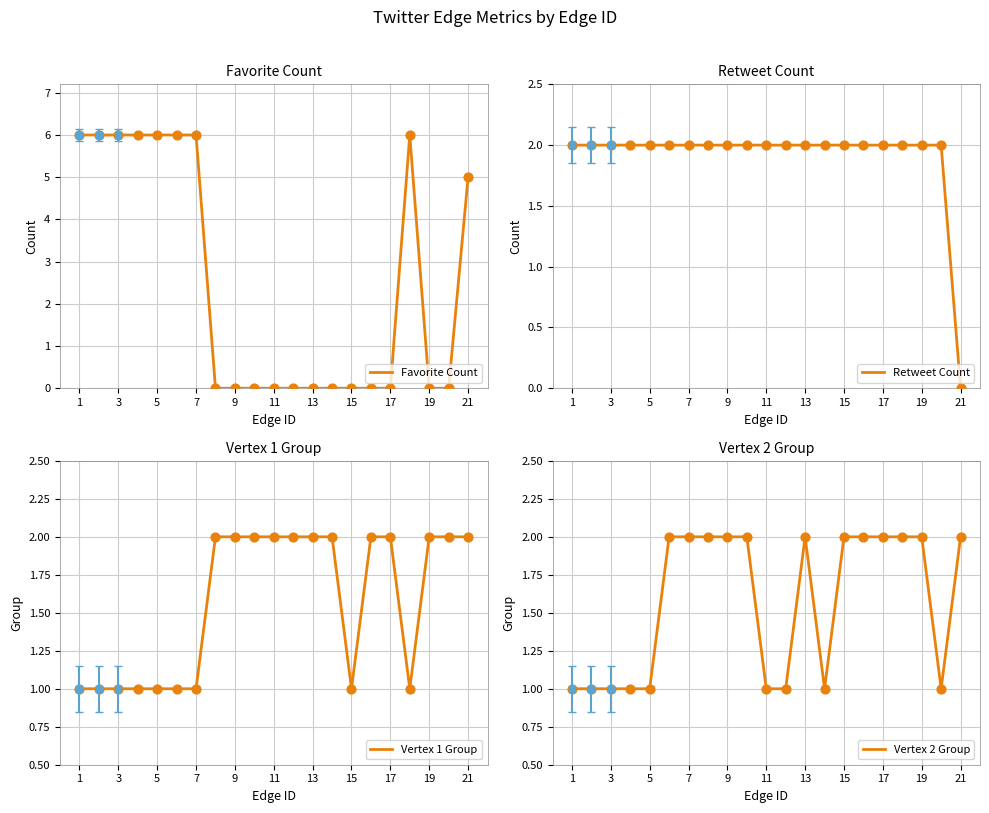

Which series has the widest spread of Y values?

Favorite Count